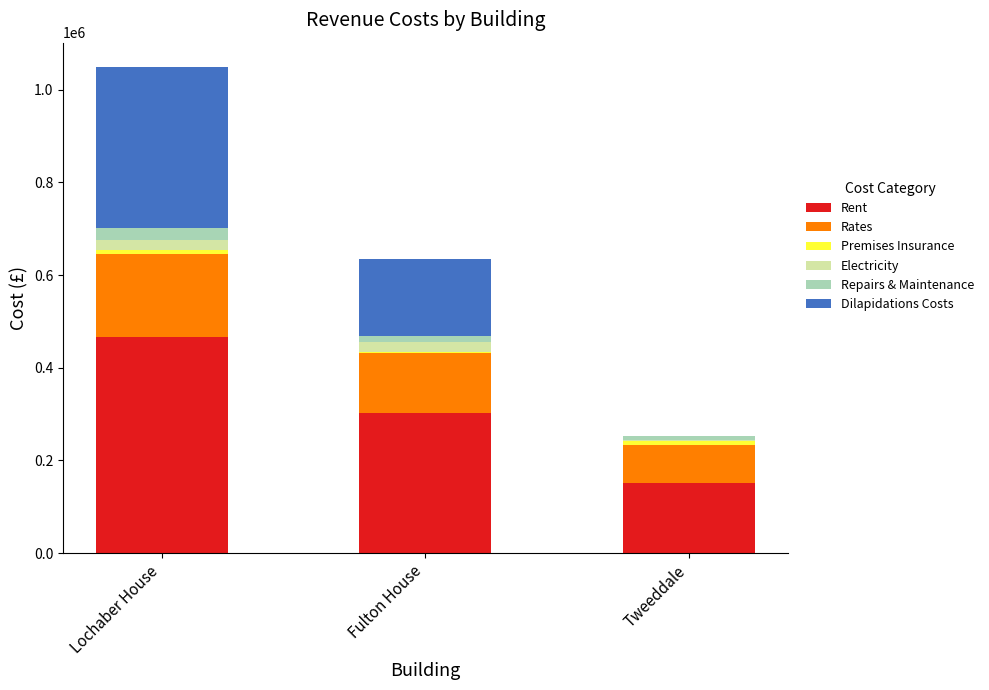

True or false: Rent has a value of 87378 at Fulton House.

False